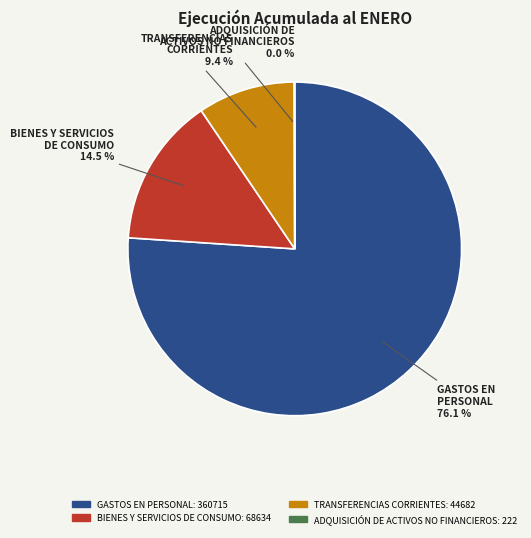

Which category has the biggest portion of the pie?

GASTOS EN PERSONAL